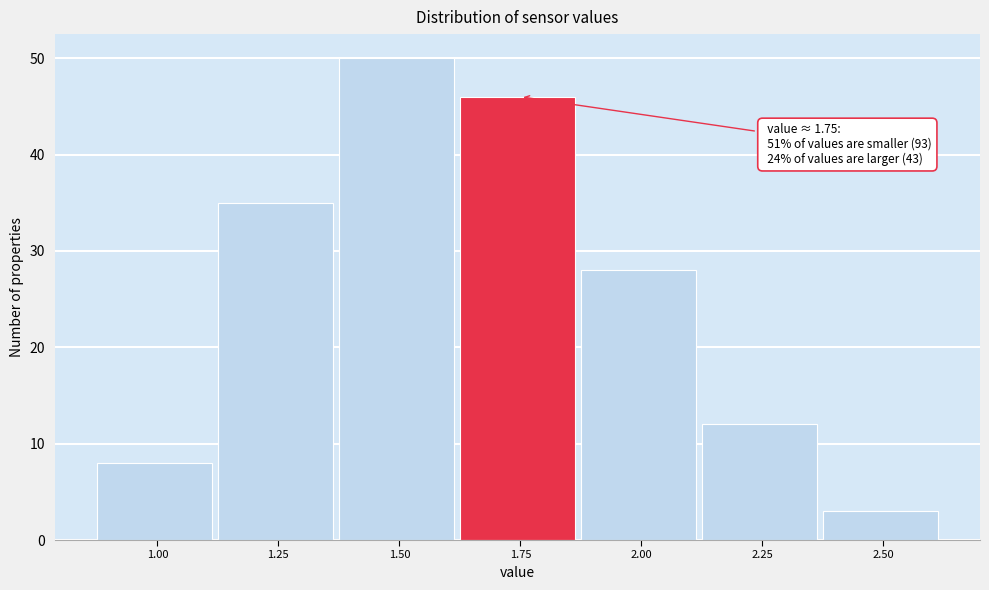

Reading left to right, list all the values displayed in this chart.

1.00=8	1.25=35	1.50=50	1.75=46	2.00=28	2.25=12	2.50=3